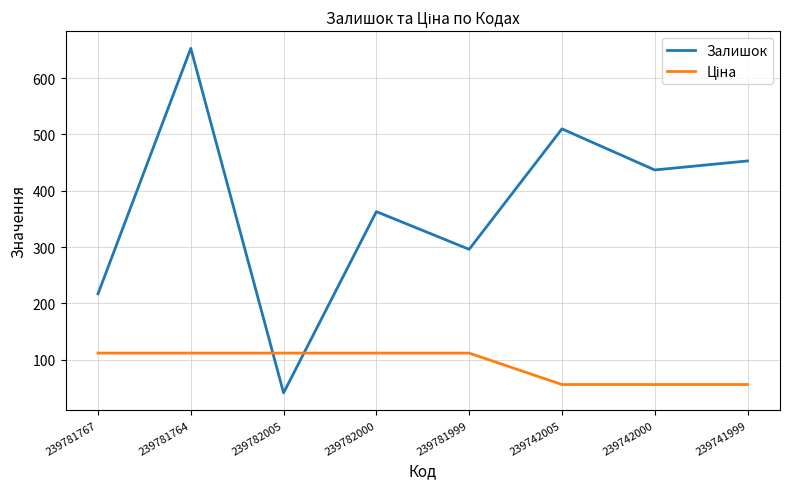

Which series has the widest spread of values?

Залишок